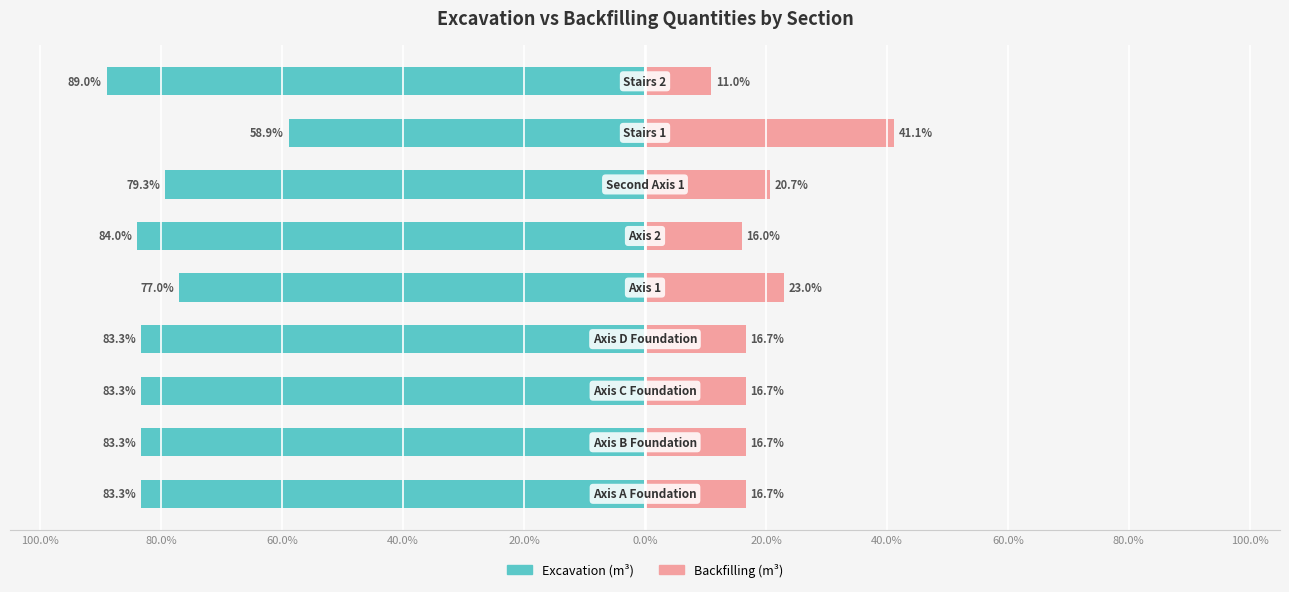

Reading right to left, transcribe all the data shown in this chart.

Public School: 60.0%=-89.0	40.0%=-58.9	20.0%=-79.3	100.0%=-84.0	80.0%=-77.0	60.0%=-83.3	40.0%=-83.3	20.0%=-83.3	0.0%=-83.3
Private School: 60.0%=11.0	40.0%=41.1	20.0%=20.7	100.0%=16.0	80.0%=23.0	60.0%=16.7	40.0%=16.7	20.0%=16.7	0.0%=16.7